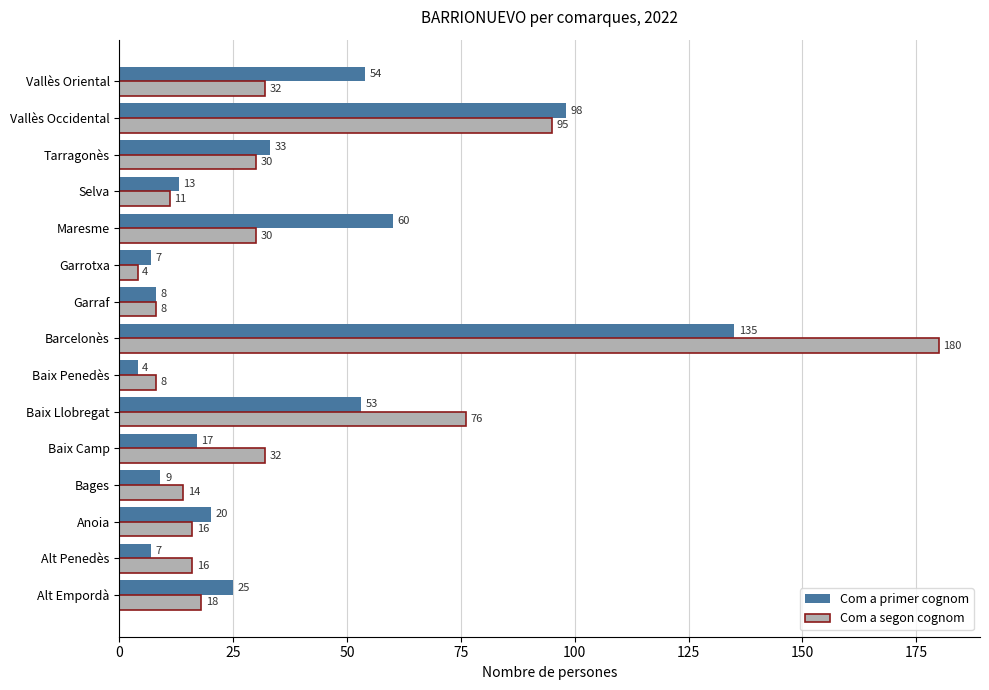

What is the sum of all Com a segon cognom values?

570